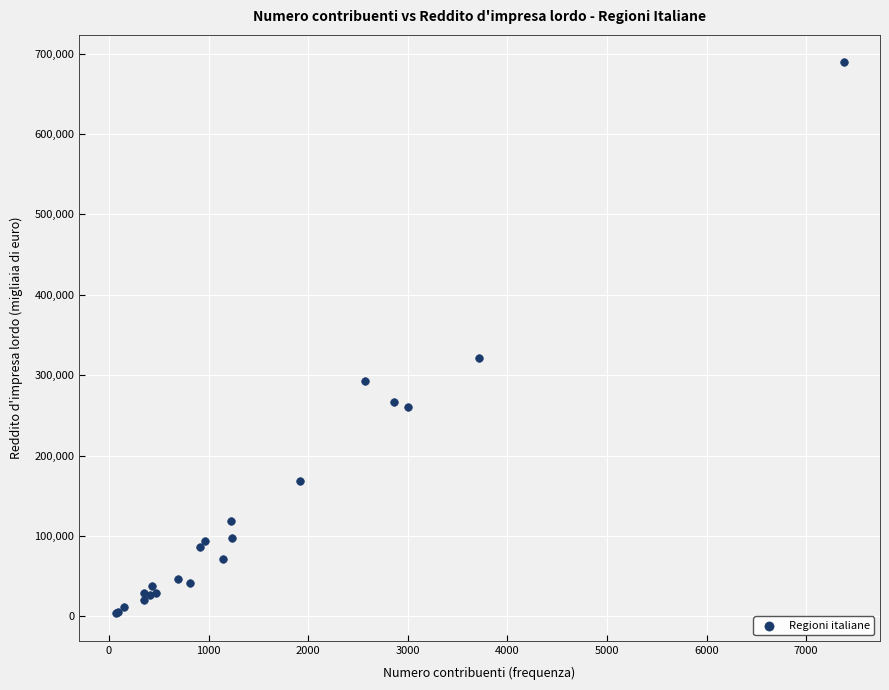

What Y value in the scatter plot is closest to 346525?

320990